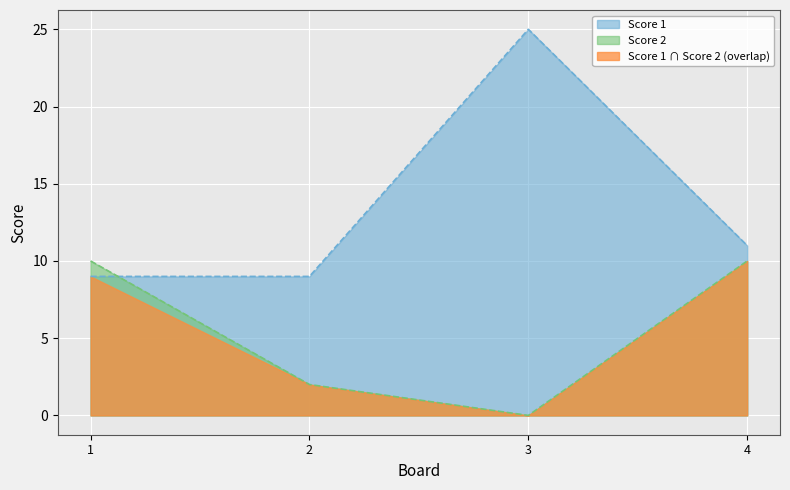

List the series in order of their overall mean, highest first.

Score 1, Score 2